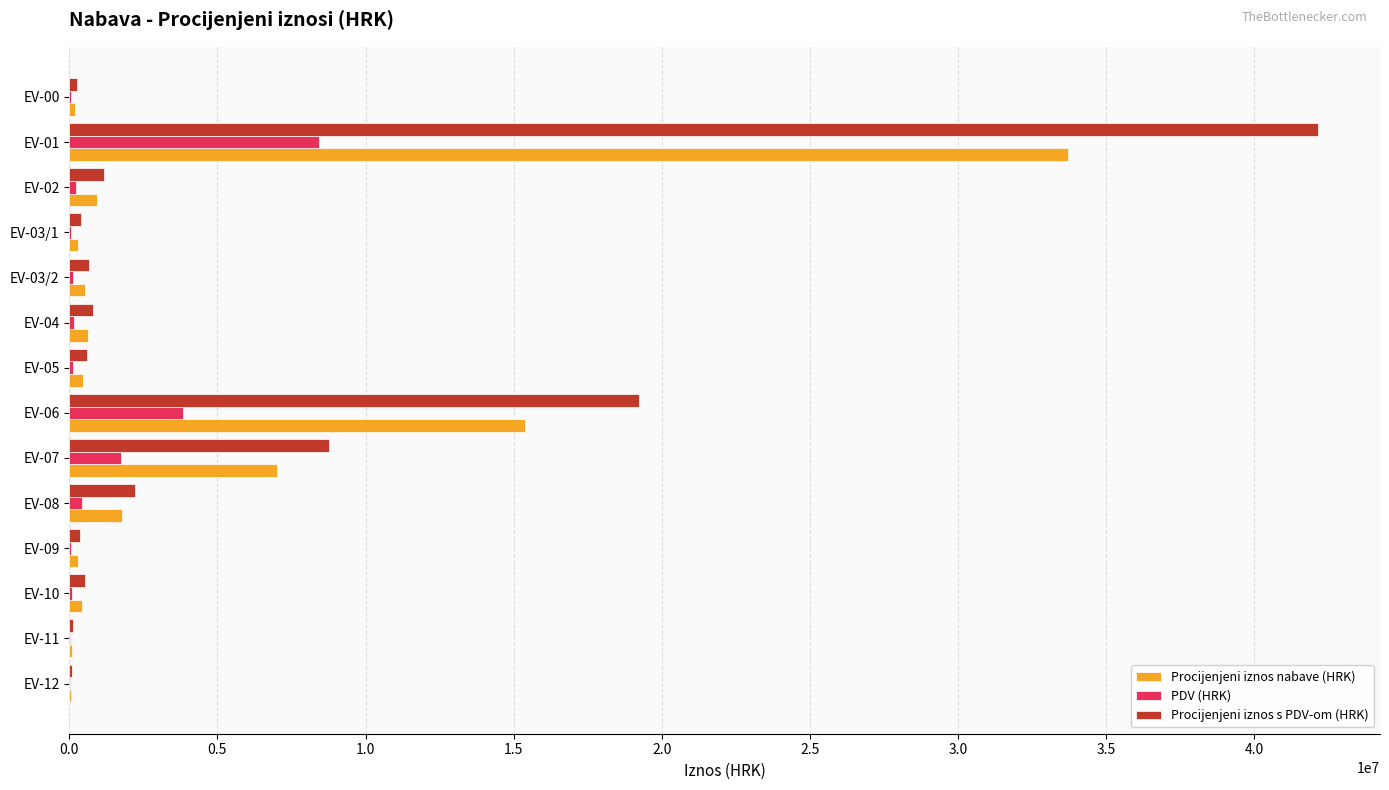

Where is Procijenjeni iznos s PDV-om (HRK) nearest to the value 21112140?

EV-06